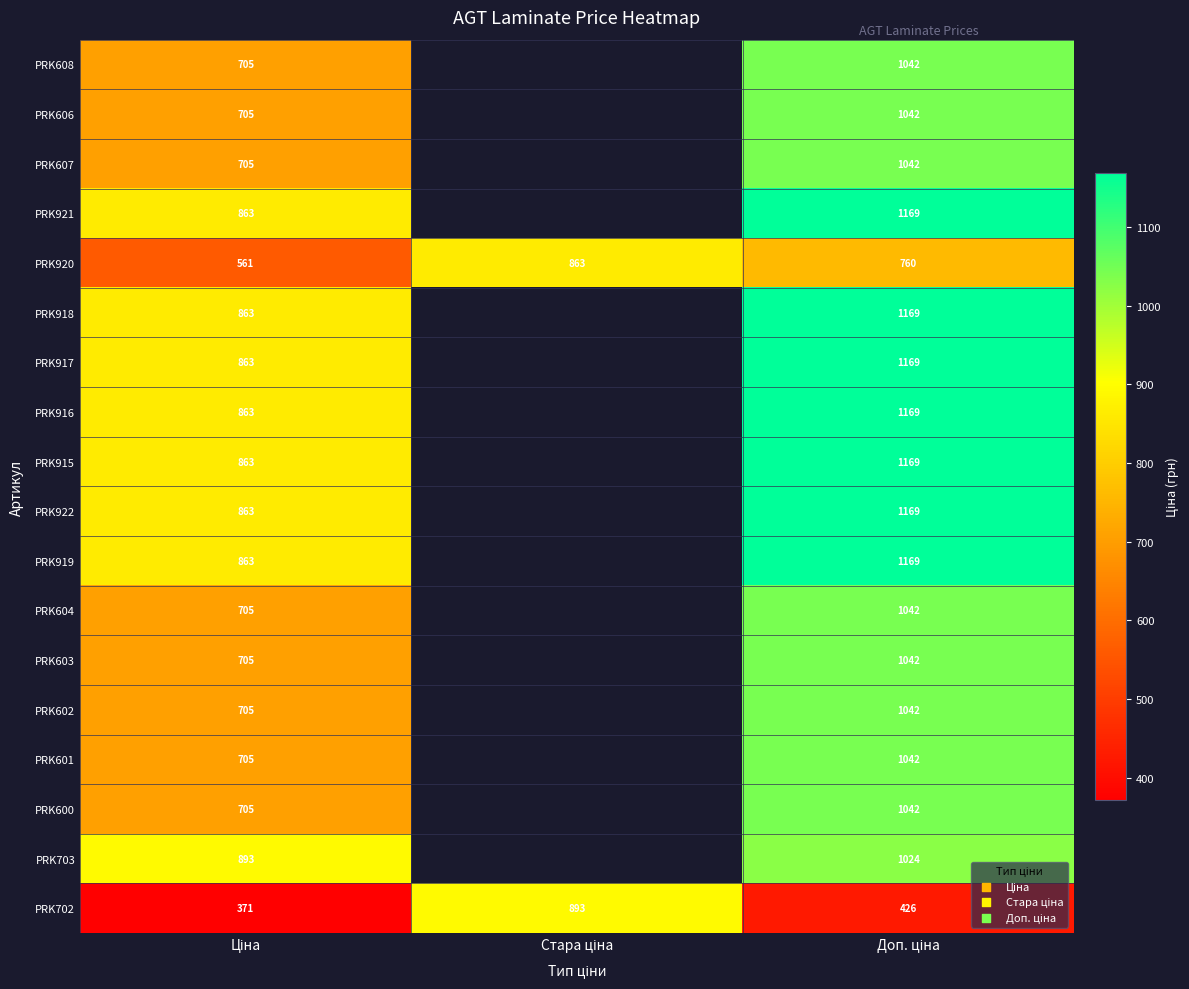

At which label is PRK917 closest to 1016?

Ціна